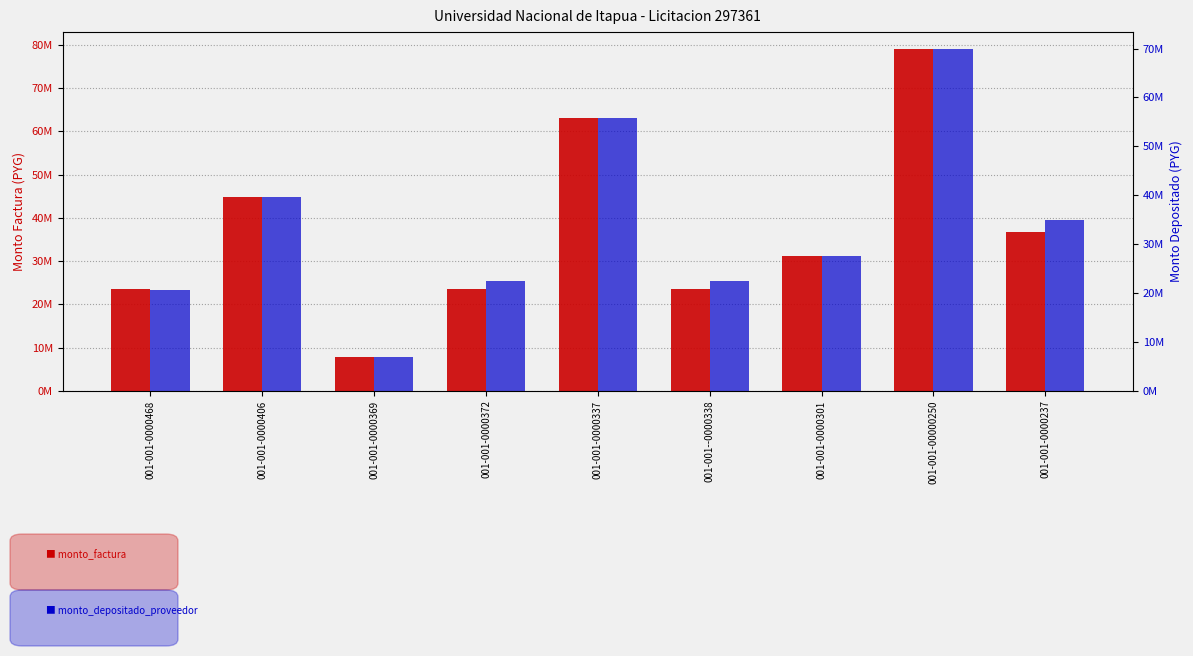

What are all the series names shown in the legend?

monto_factura, monto_depositado_proveedor